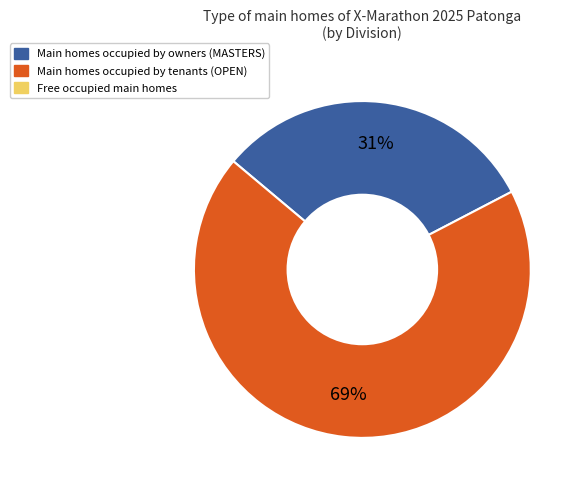

Is there any slice that represents more than half of the pie?

Yes